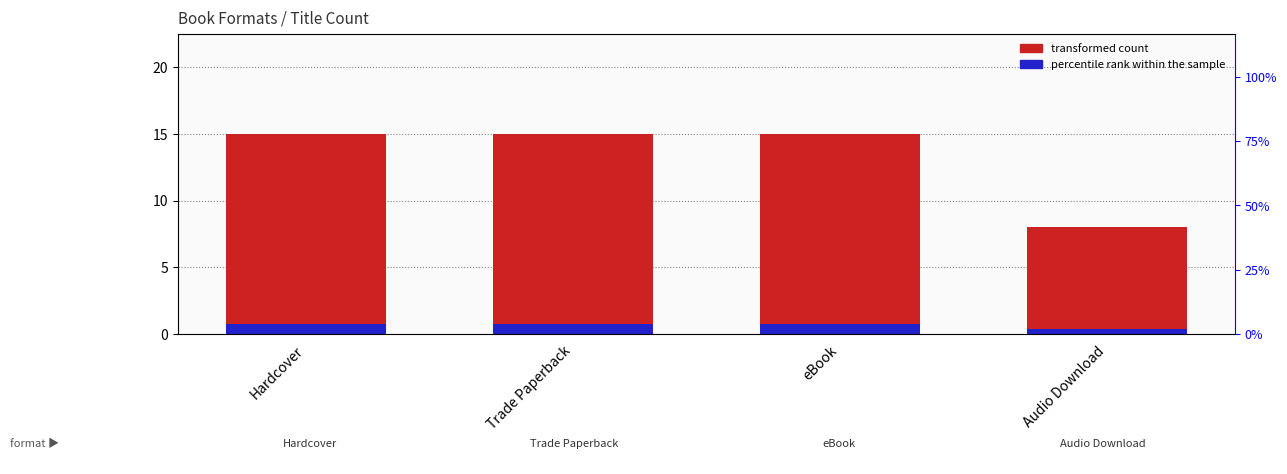

What position from the right is Trade Paperback?

3